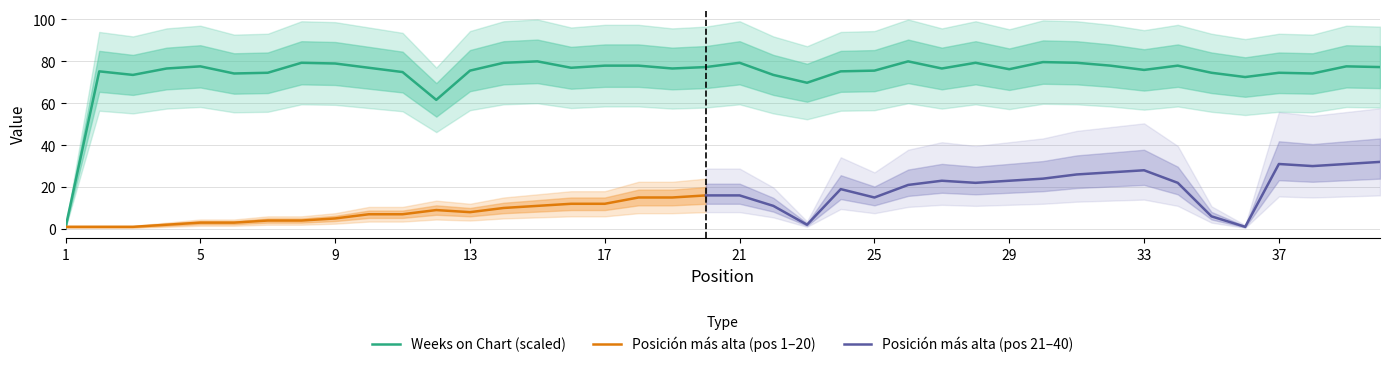

How many points are lower than both their immediate neighbors (excluding endpoints)?

11